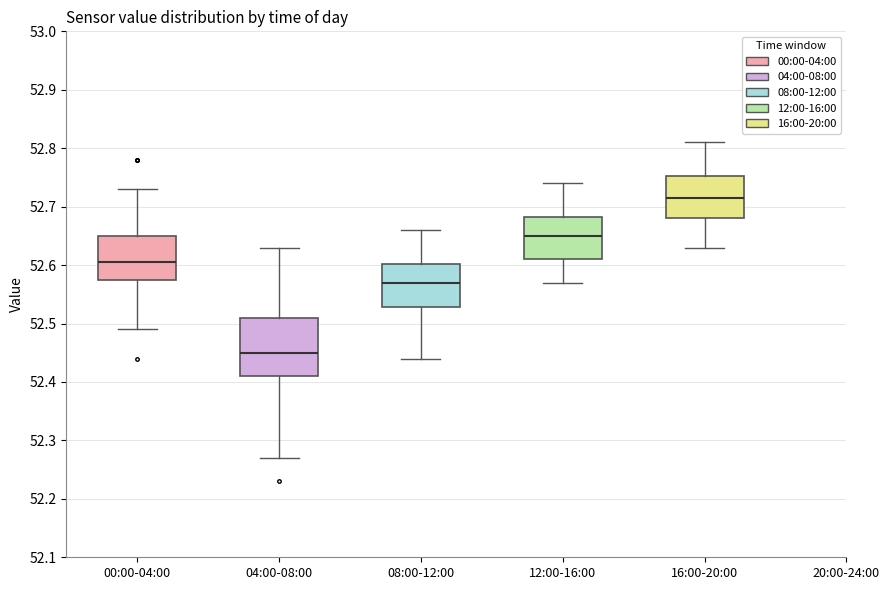

Which box's median line is the lowest?

04:00-08:00